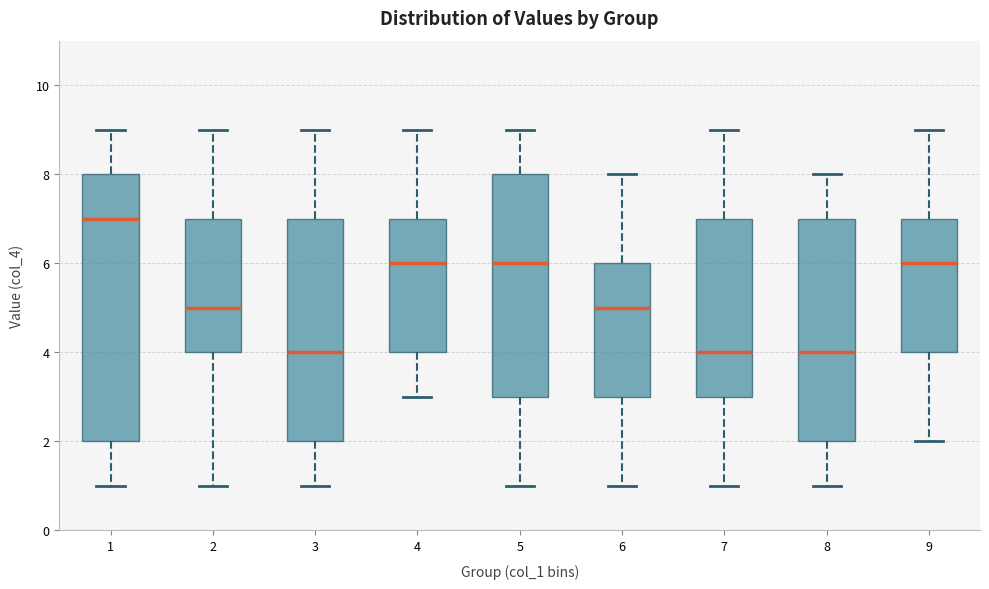

Reading left to right, read every box against the y-axis: the position of its median line, the range the box covers, and the ends of its whiskers. The values are not printed on the chart, so give them approximately, as read against the axis.

1: median 7, box 2 to 8, whiskers 1 to 9
2: median 5, box 4 to 7, whiskers 1 to 9
3: median 4, box 2 to 7, whiskers 1 to 9
4: median 6, box 4 to 7, whiskers 3 to 9
5: median 6, box 3 to 8, whiskers 1 to 9
6: median 5, box 3 to 6, whiskers 1 to 8
7: median 4, box 3 to 7, whiskers 1 to 9
8: median 4, box 2 to 7, whiskers 1 to 8
9: median 6, box 4 to 7, whiskers 2 to 9